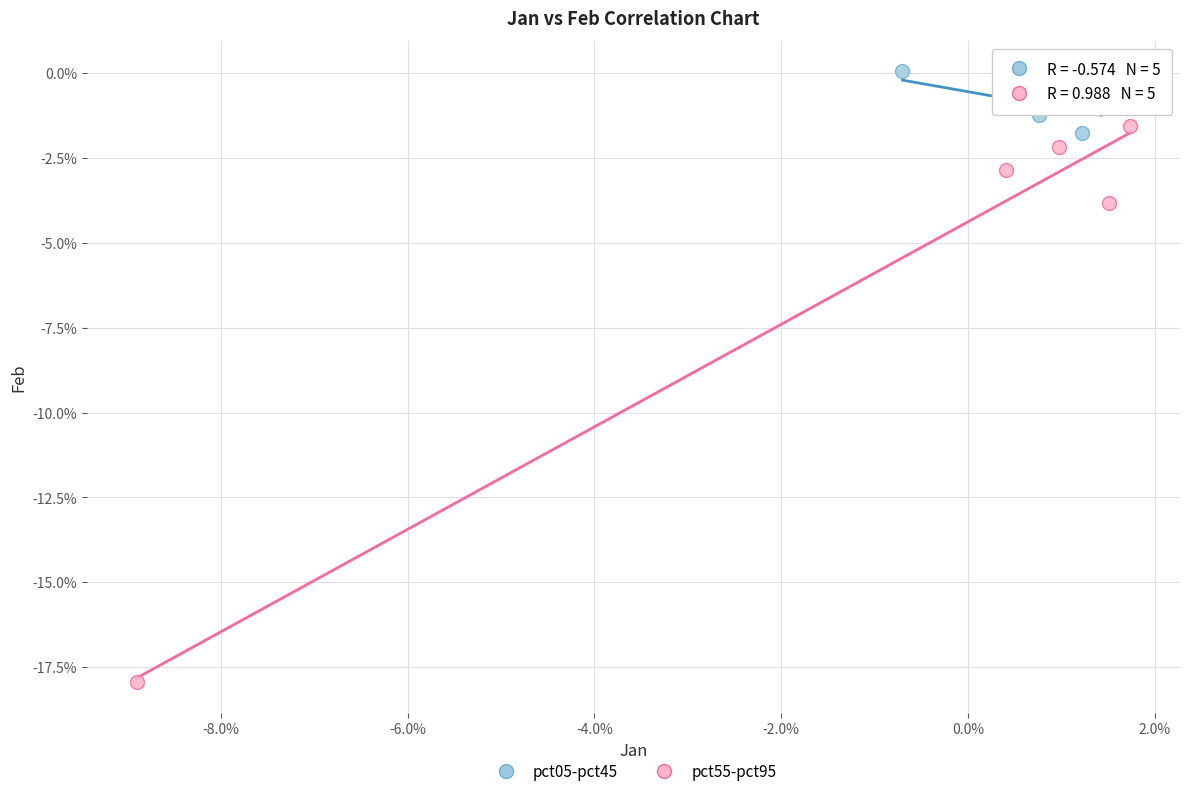

Which series has the largest Y range (max minus min)?

pct55-pct95